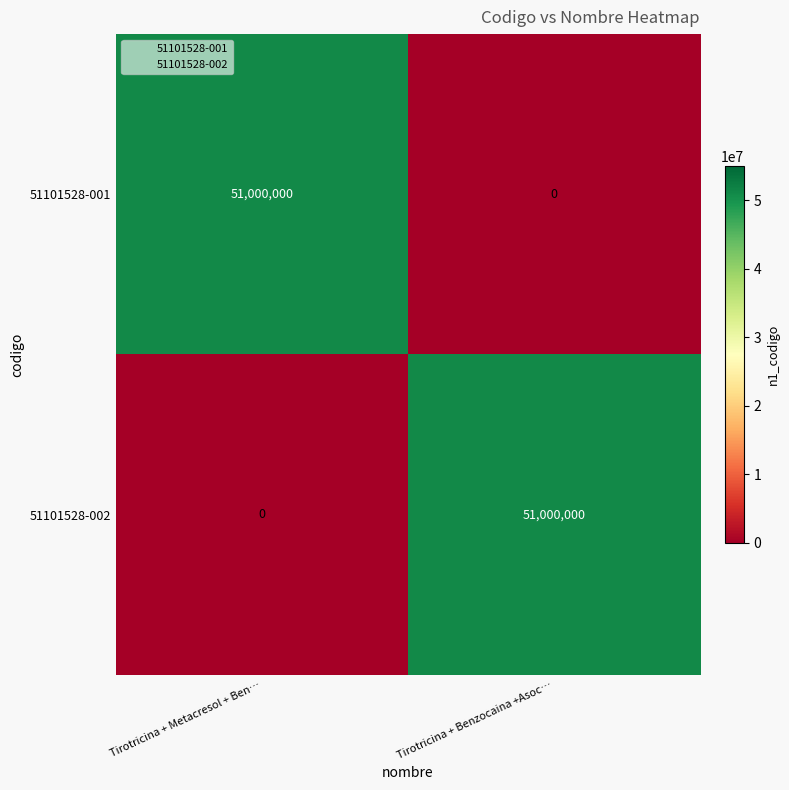

What is the total value across all series at Tirotricina + Benzocaina +Asoc…?

51000000